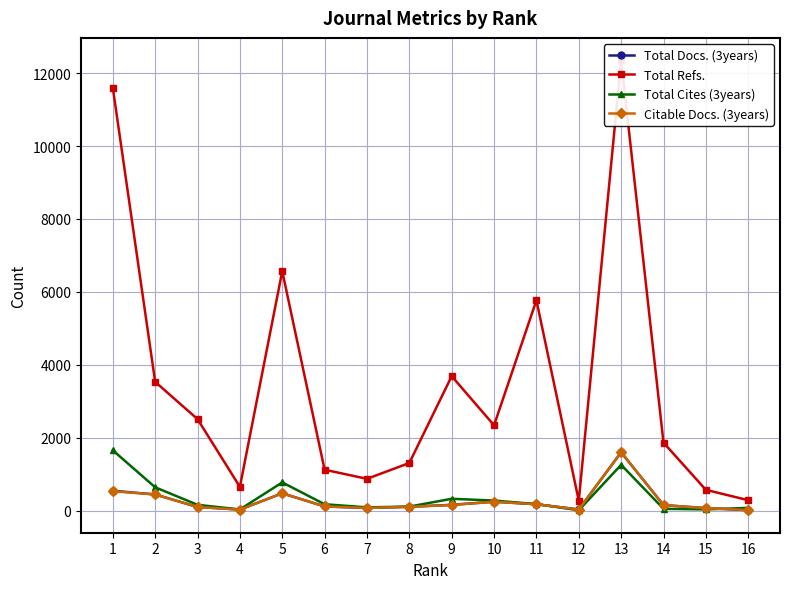

At 14, list the series in order from smallest to largest.

Total Cites (3years), Total Docs. (3years), Citable Docs. (3years), Total Refs.